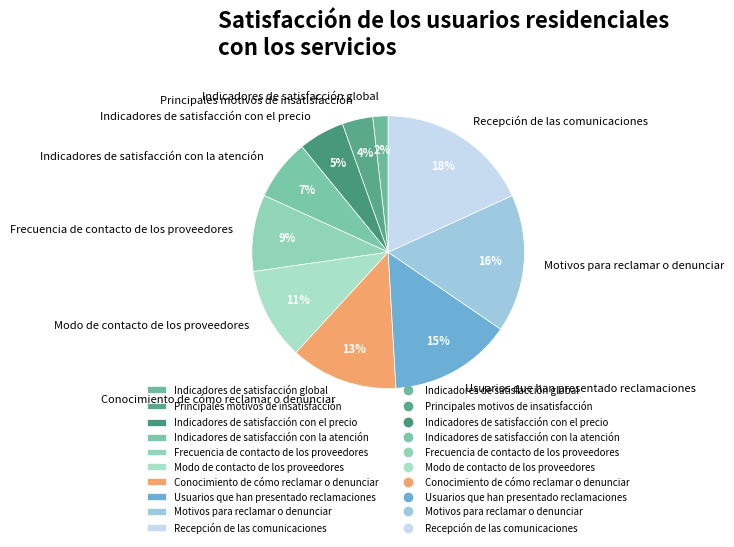

What percentage is the Indicadores de satisfacción con el precio slice, to the nearest percent?

5%